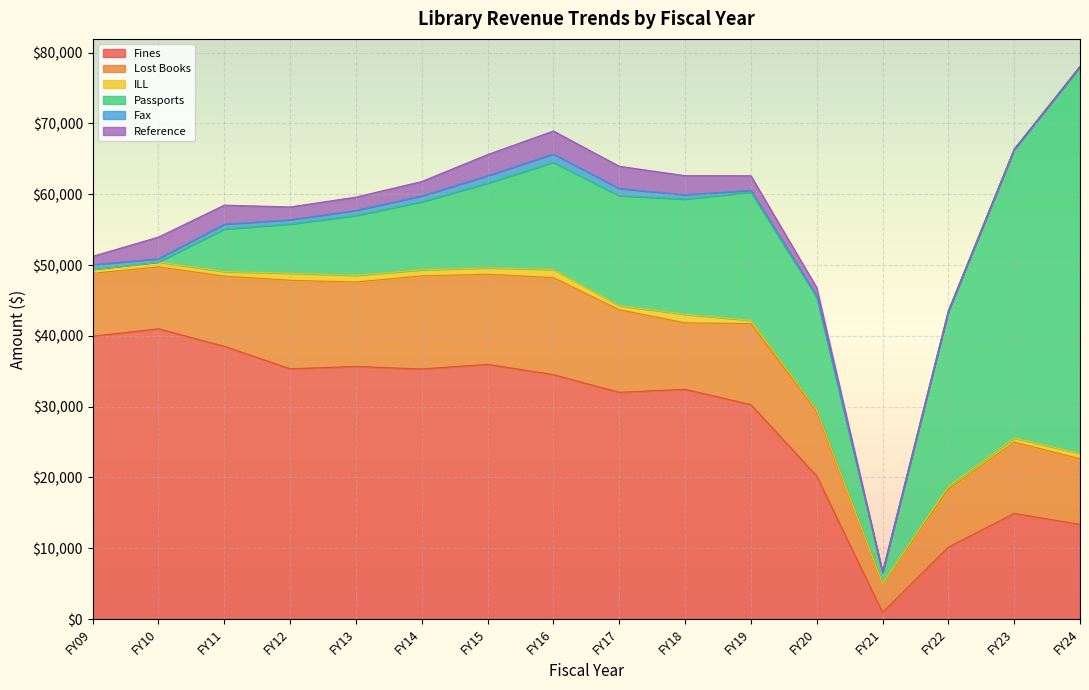

List the series in order of their peak value, lowest first.

Fax, ILL, Reference, Lost Books, Fines, Passports